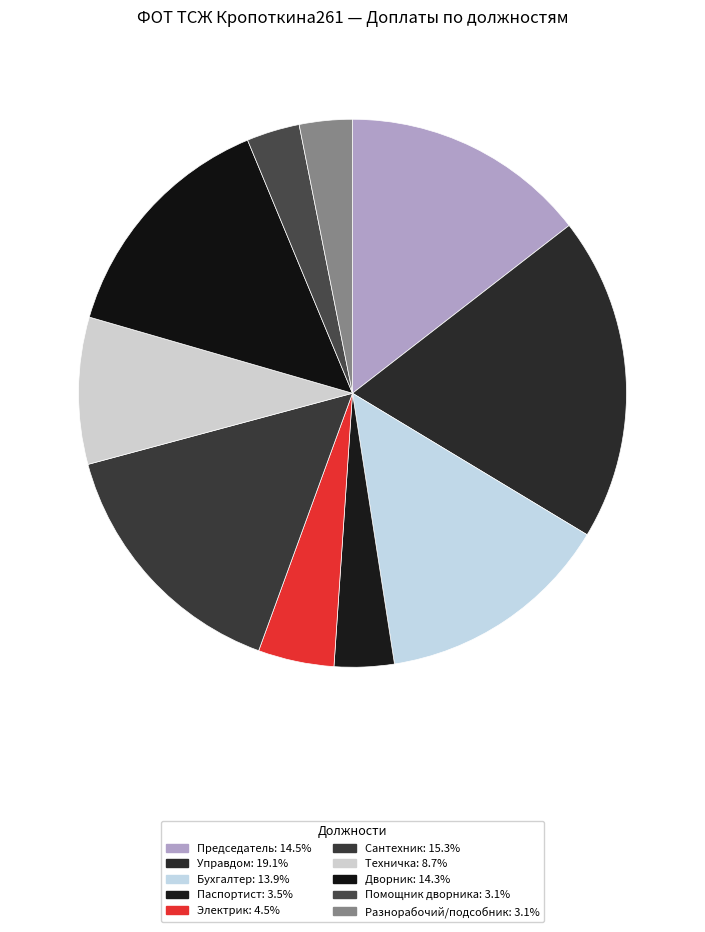

What is the ratio of the value at Техничка to the value at Разнорабочий/подсобник?

2.8